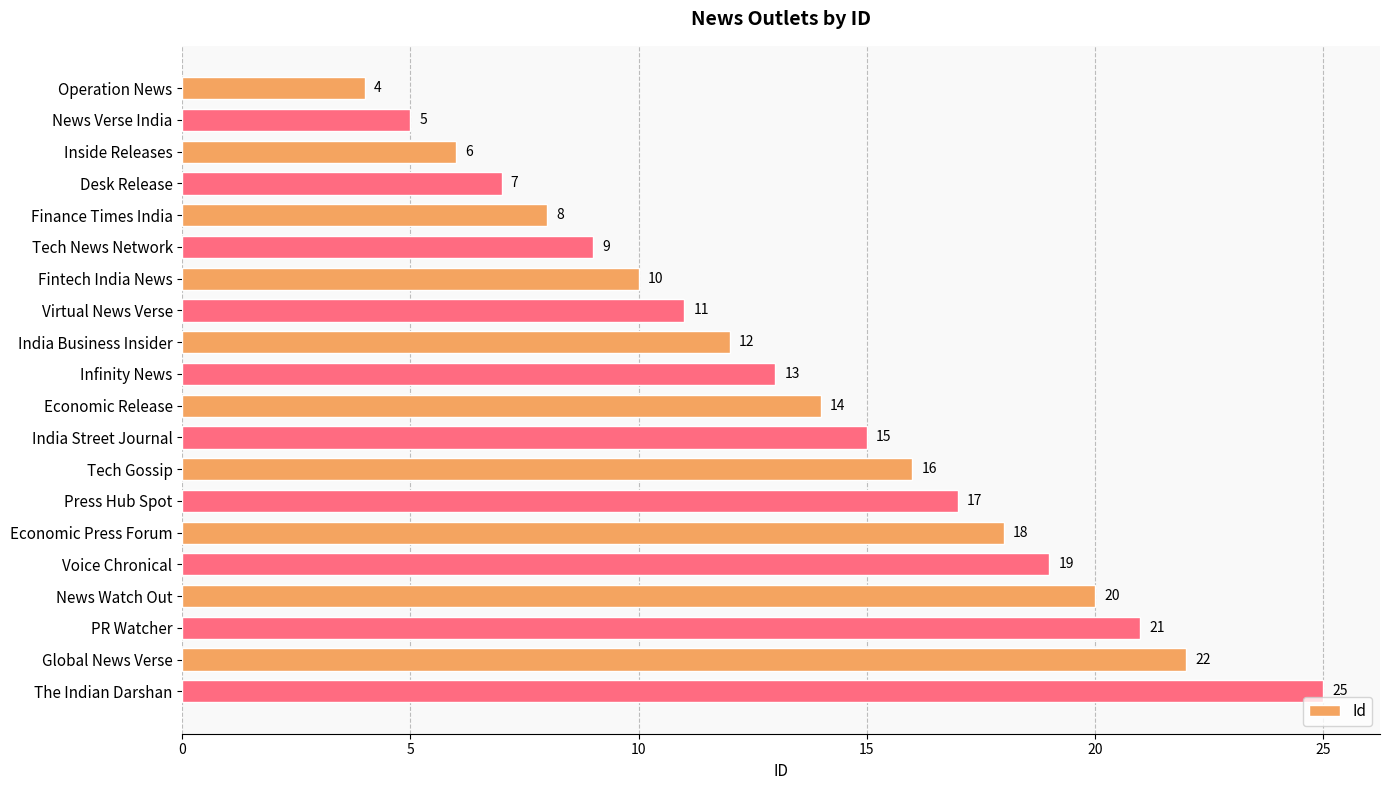

Count the number of data series in this chart.

1